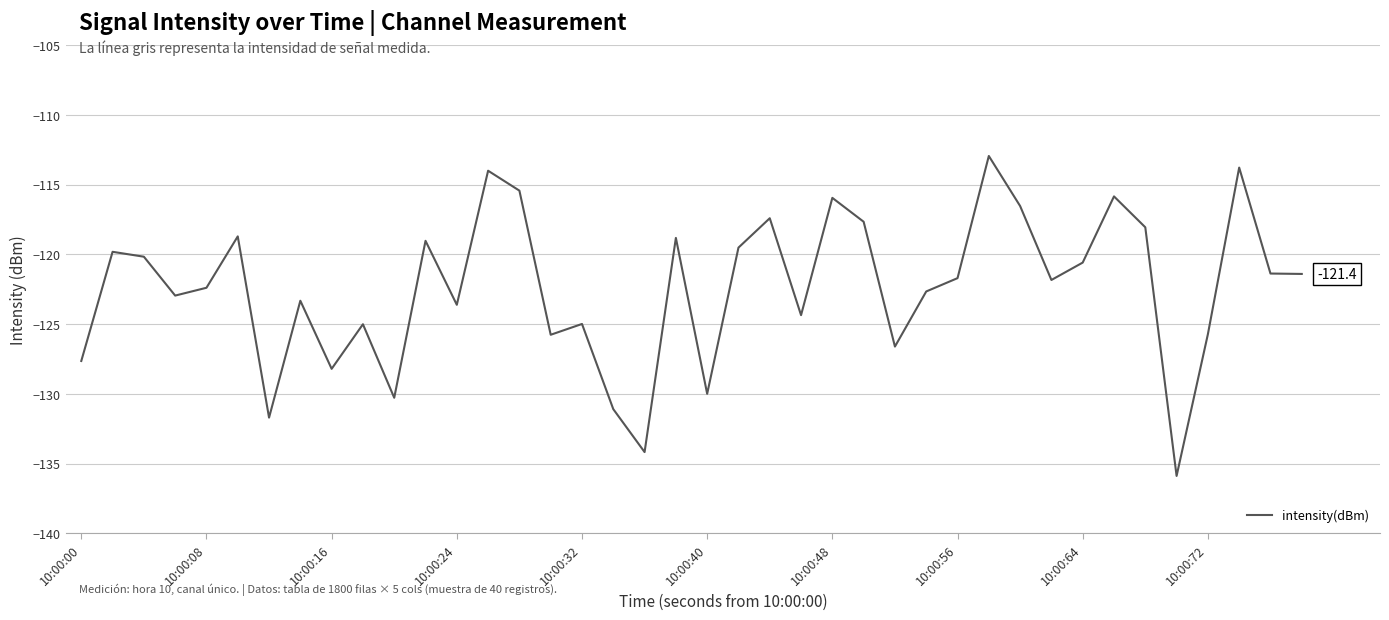

What is the smallest value displayed?

-135.9